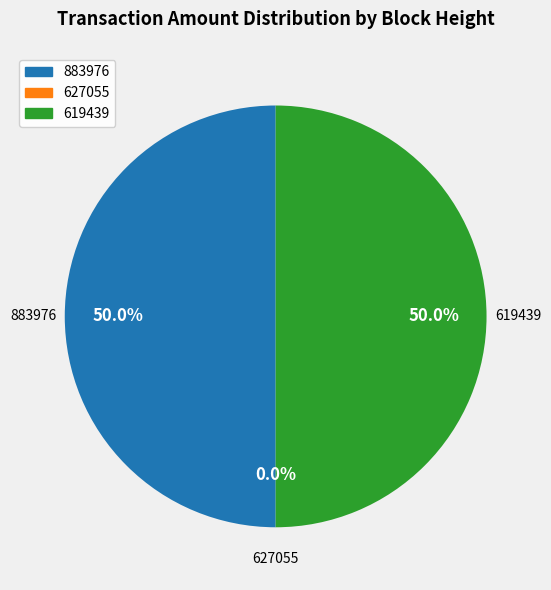

To the nearest percent, what is the difference between the 627055 and 883976 slice percentages?

50%